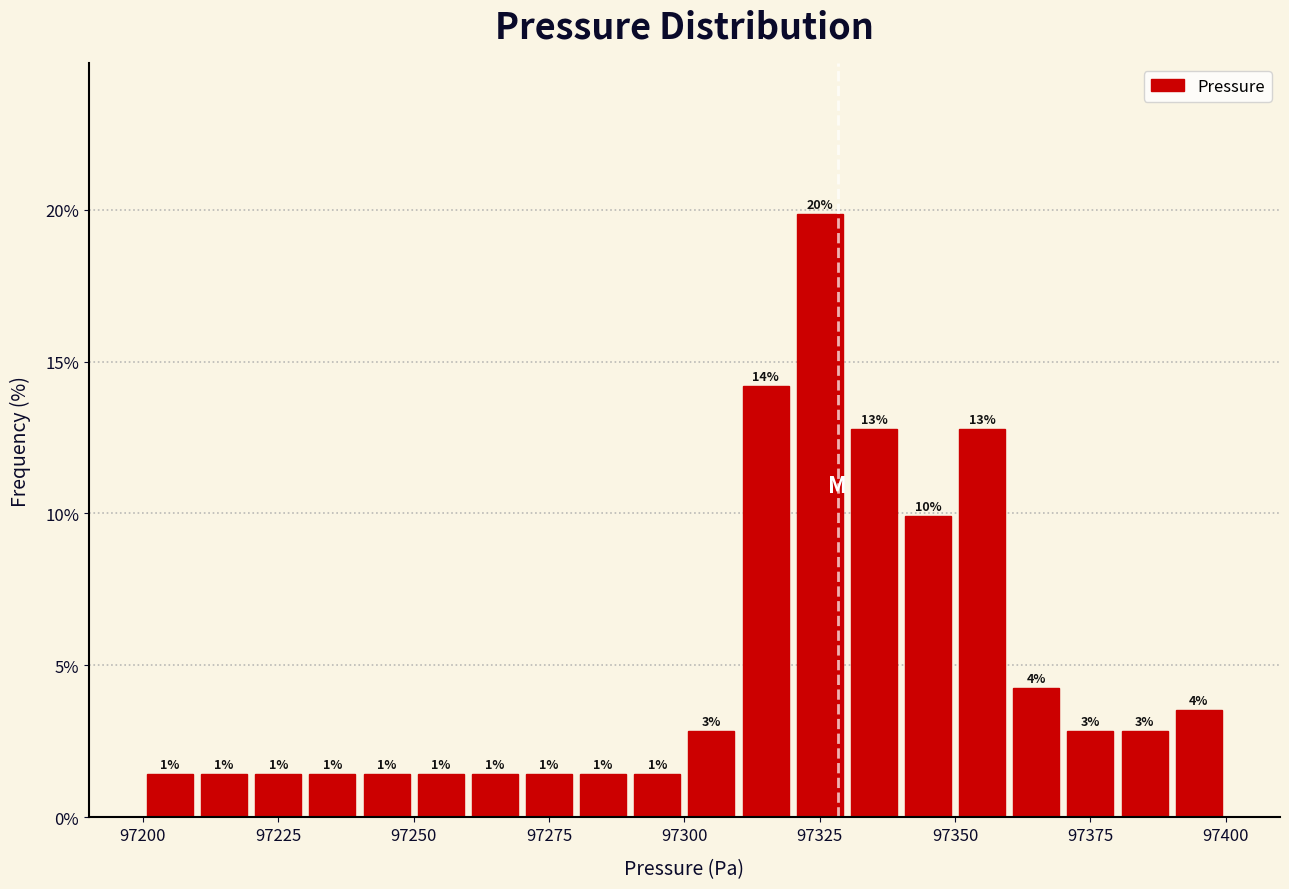

Read against the x-axis, roughly where is the centre of the tallest bar?

97325